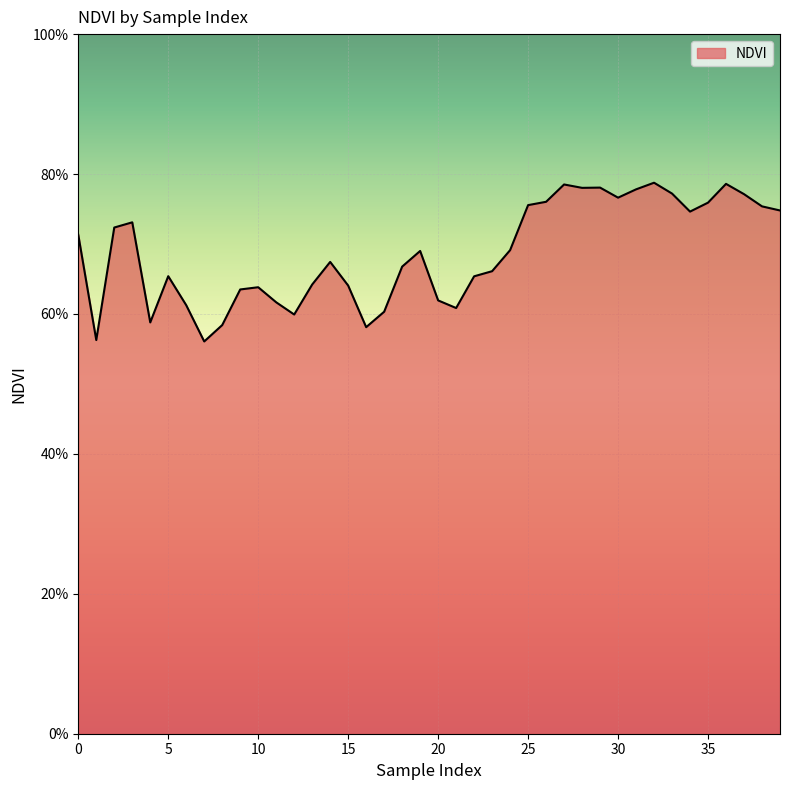

At which category does the data reach its first local valley?

1